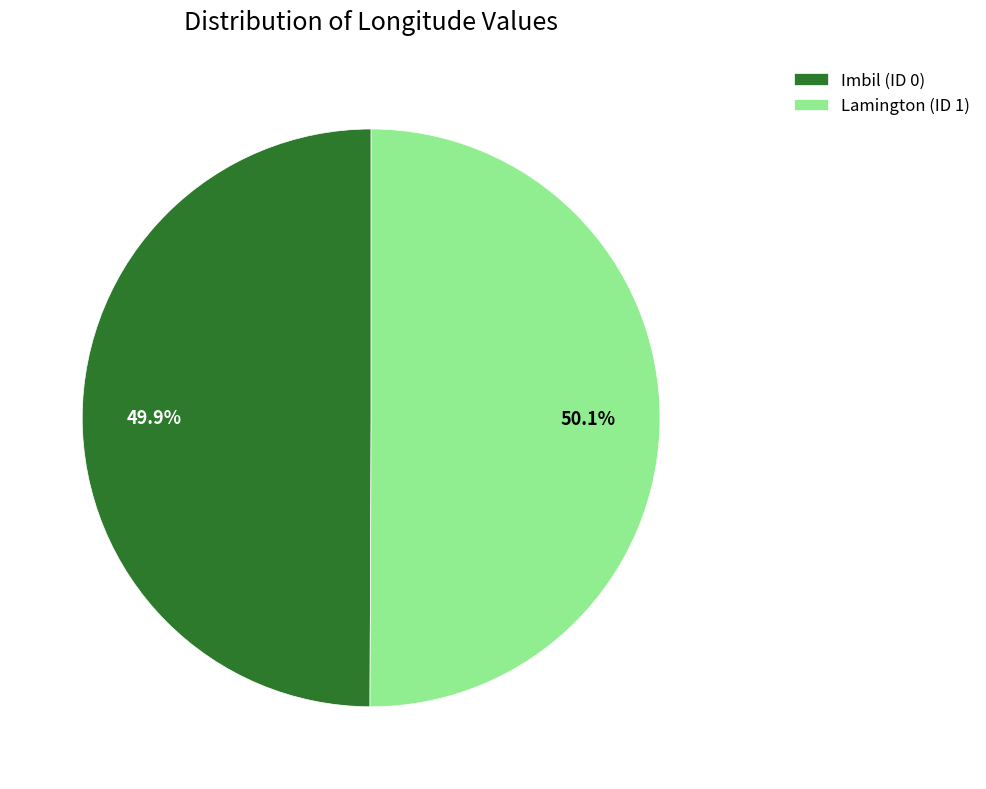

What is the total percentage of Imbil (ID 0) and Lamington (ID 1)?

100.0%